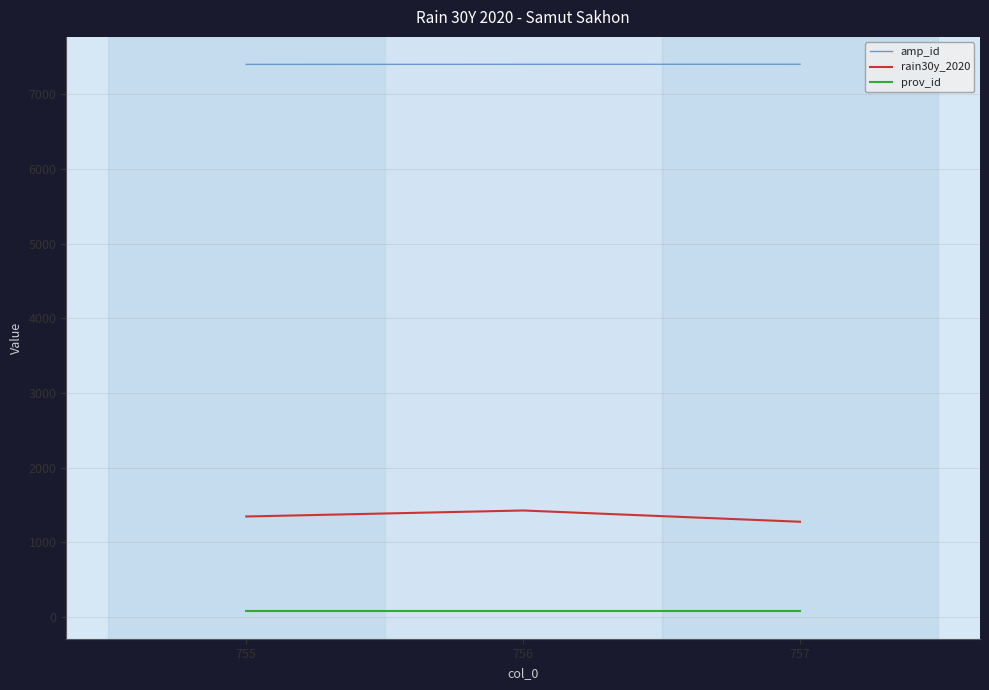

What is the difference between the highest and lowest values at 755?

7327.0